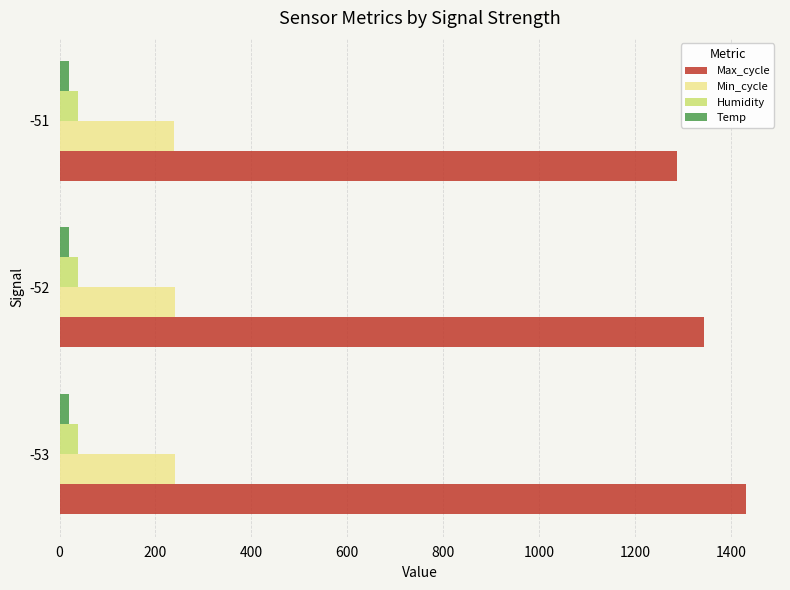

Between -53 and -51, which series saw the biggest shift?

Max_cycle